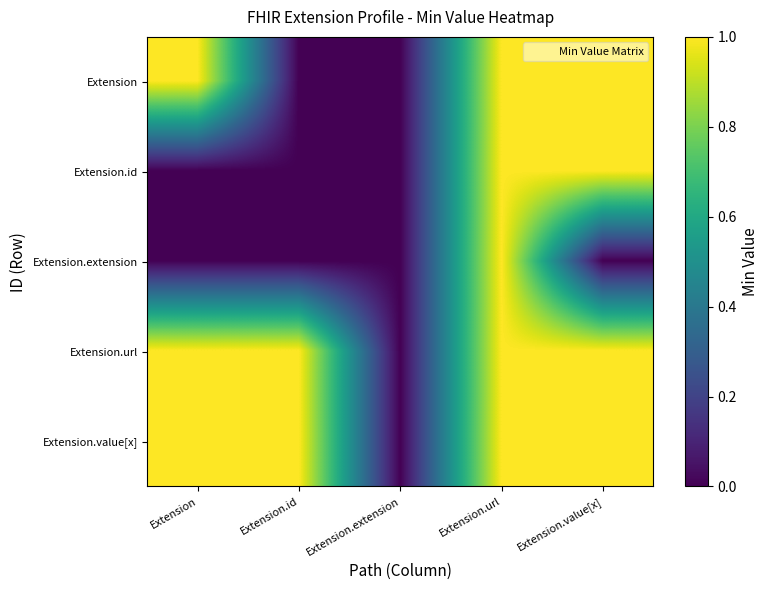

At which category does the chart reach its minimum across all series?

Extension.id